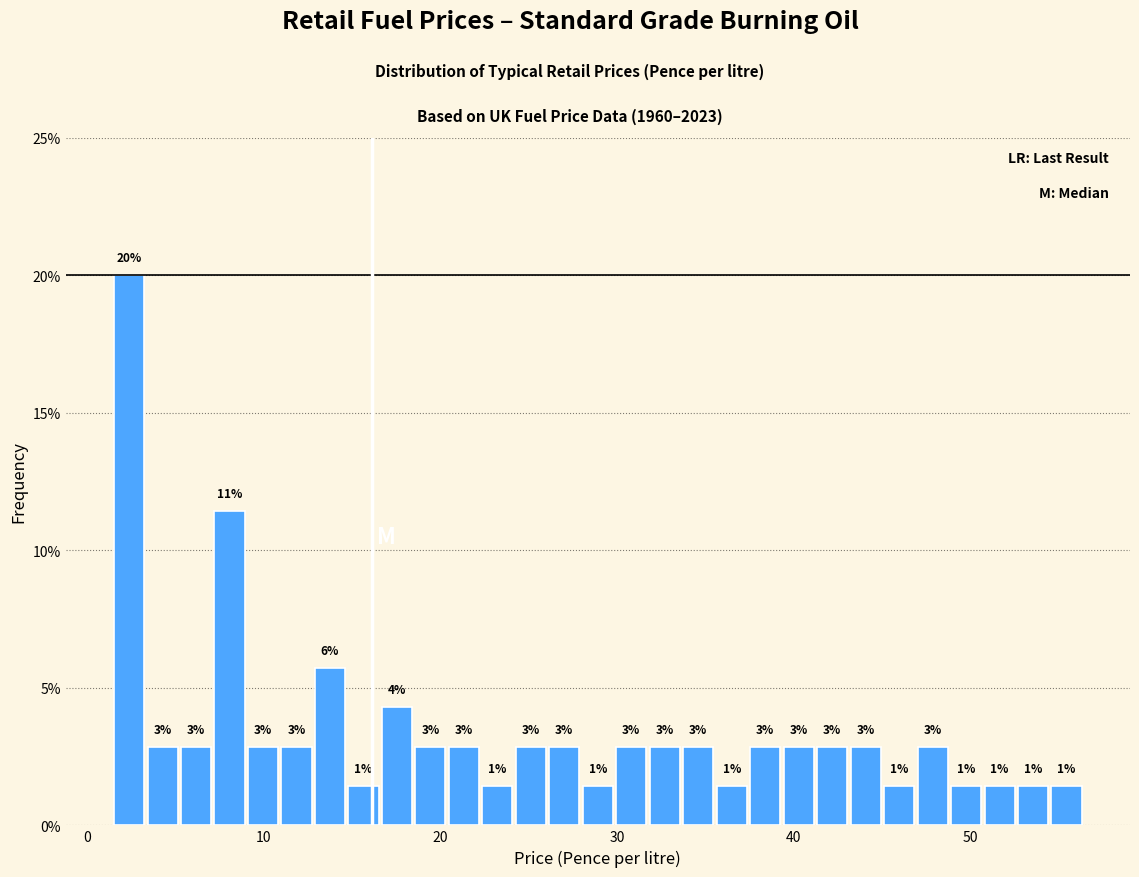

Read against the x-axis, roughly where is the centre of the tallest bar?

2